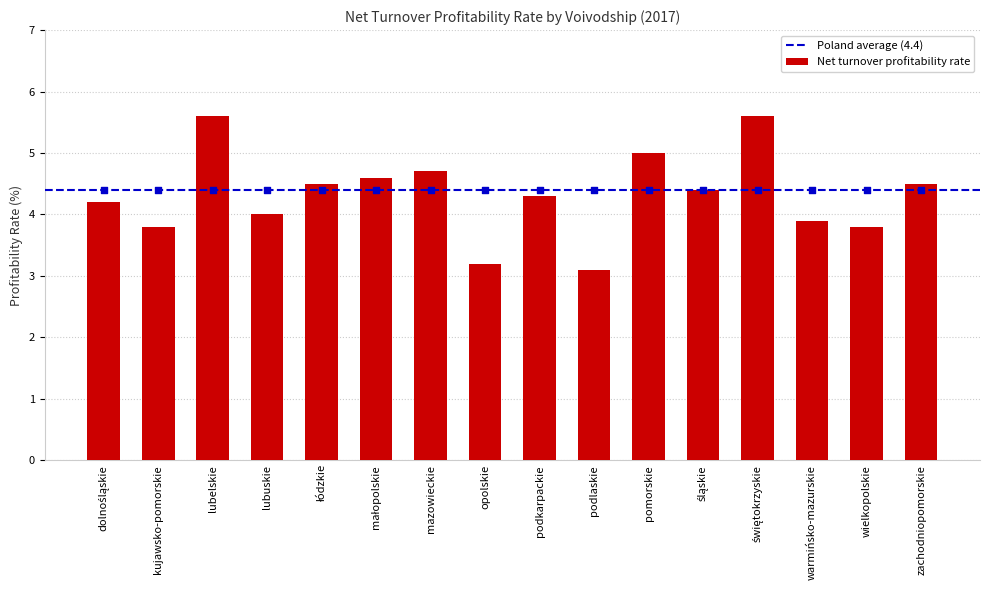

What is the change in value from łódzkie to opolskie?

-1.3